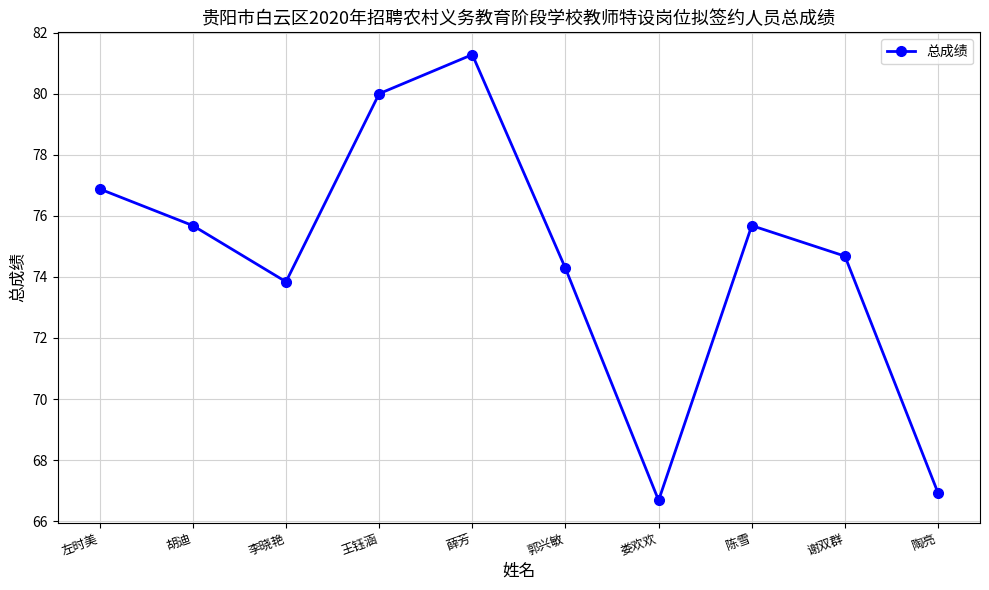

True or false: the data has more than 1 interior local peaks.

True